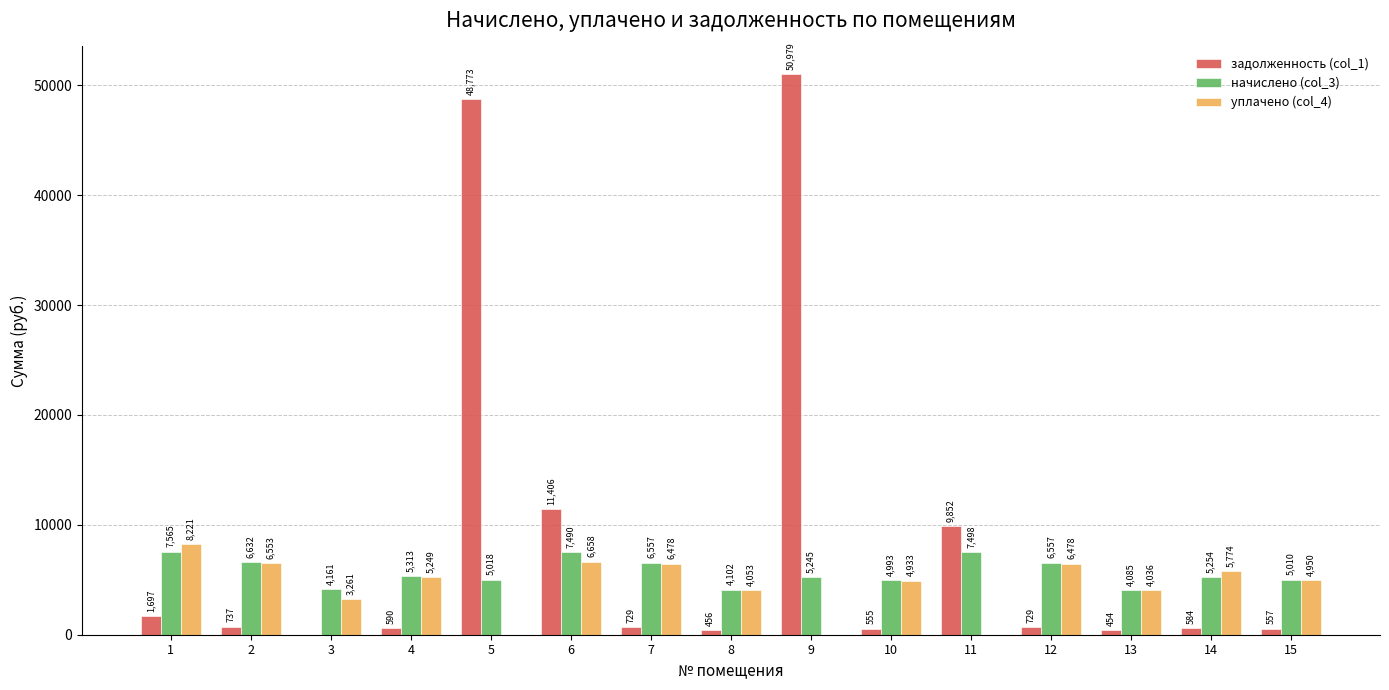

How many distinct data groups are displayed?

3